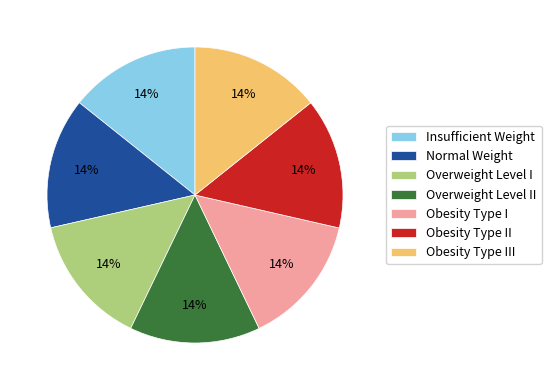

Is the sum of Insufficient Weight and Obesity Type I greater than half?

No